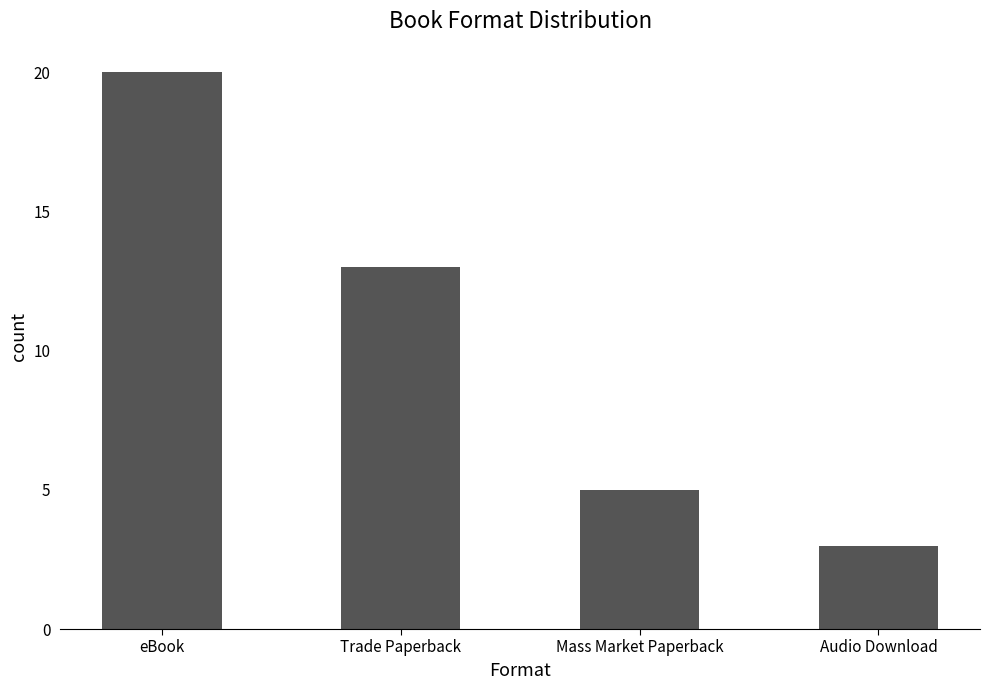

Which has a higher value, Audio Download or Mass Market Paperback?

Mass Market Paperback